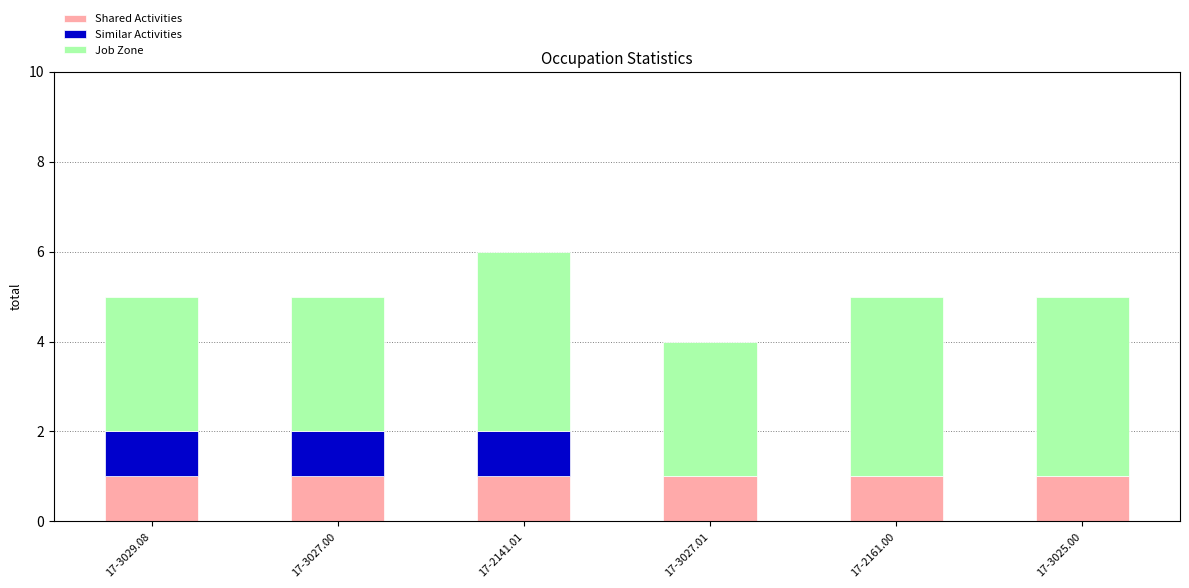

What is the total value across all series at 17-3027.00?

5